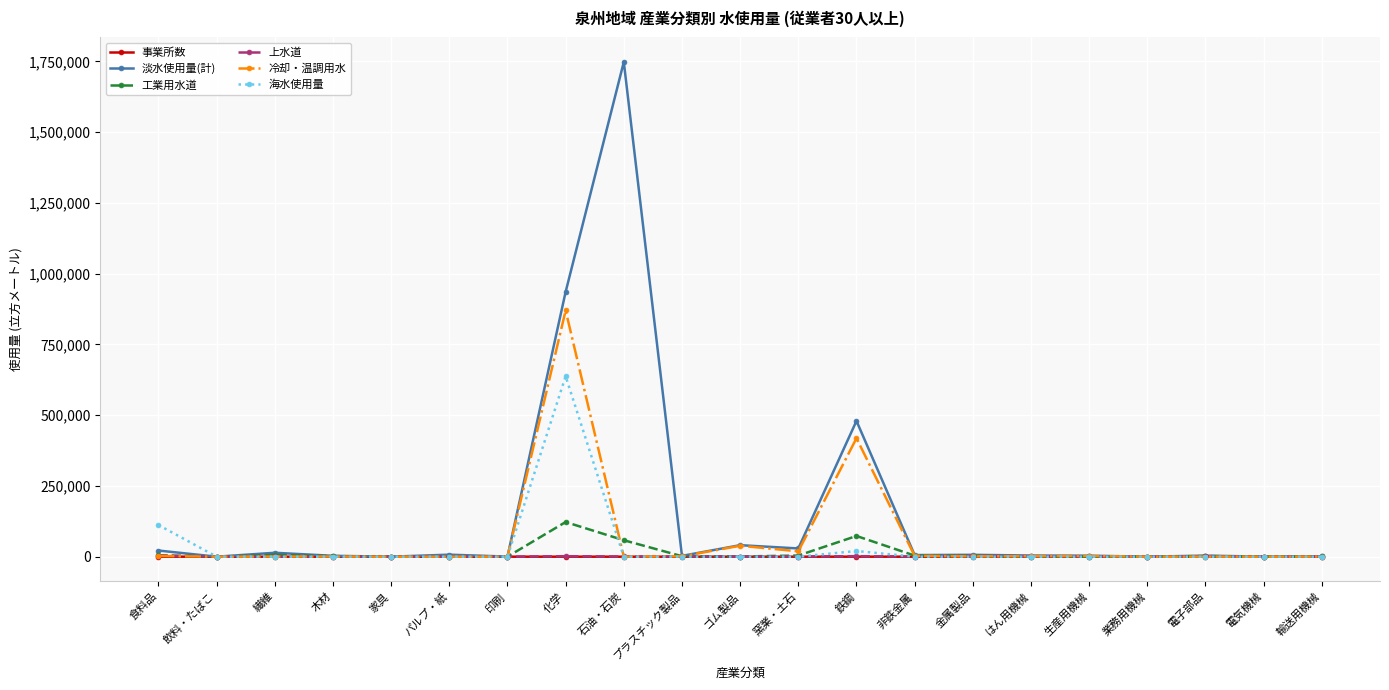

The value of 海水使用量 at 非鉄金属 is 0. True or false?

True